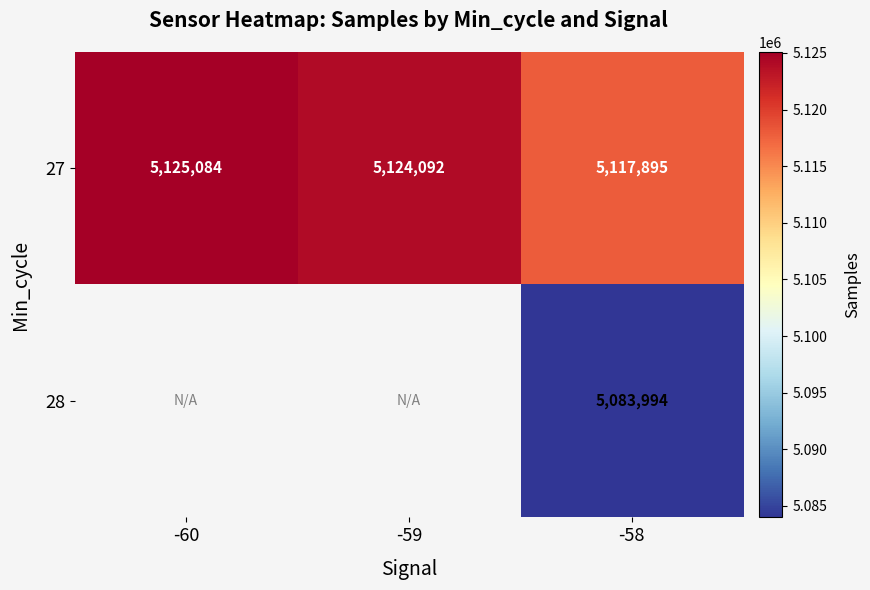

The value of 27 at -60 is 1162692. True or false?

False